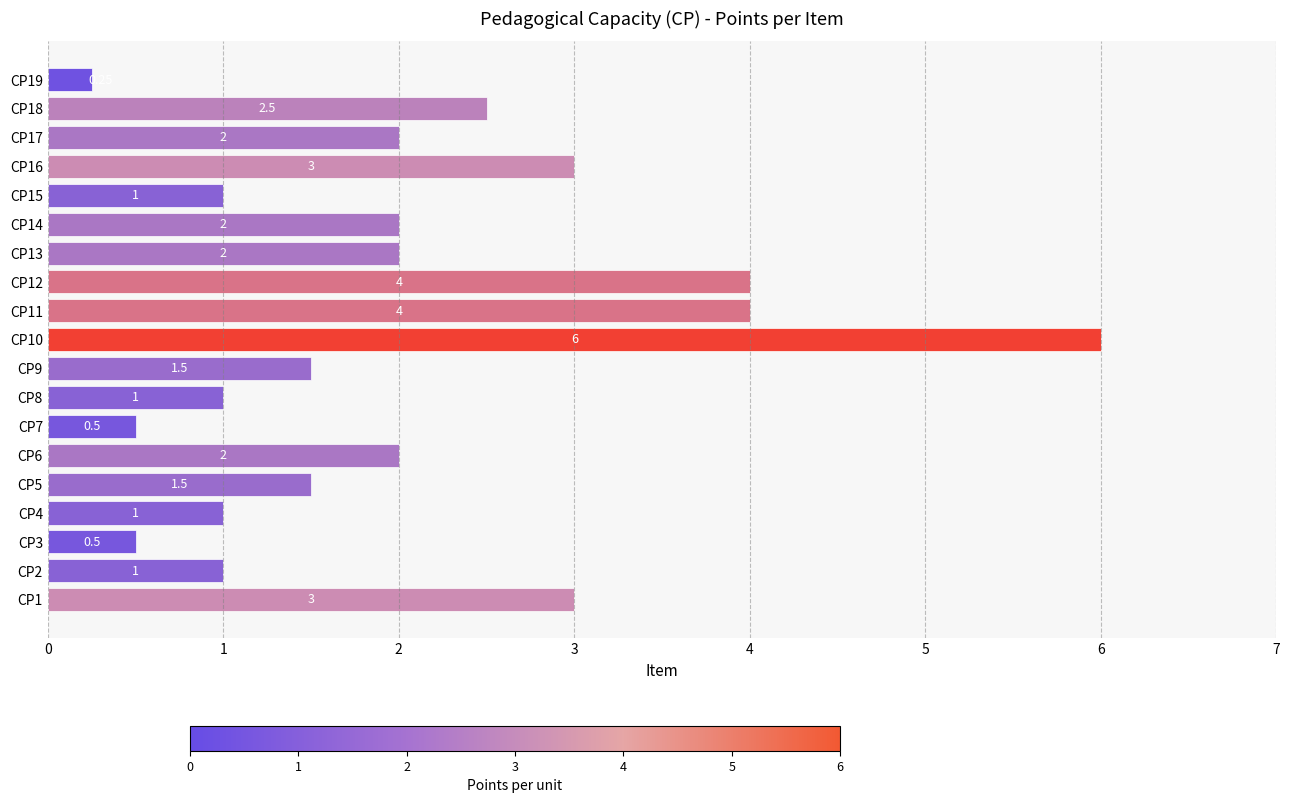

What is the sum of the values at CP2 and CP17?

3.0